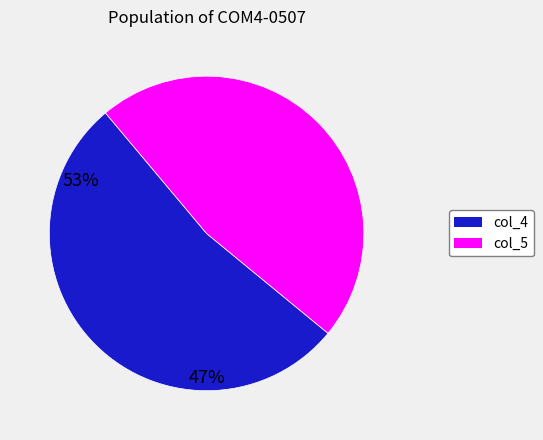

Which slice is the largest?

col_4